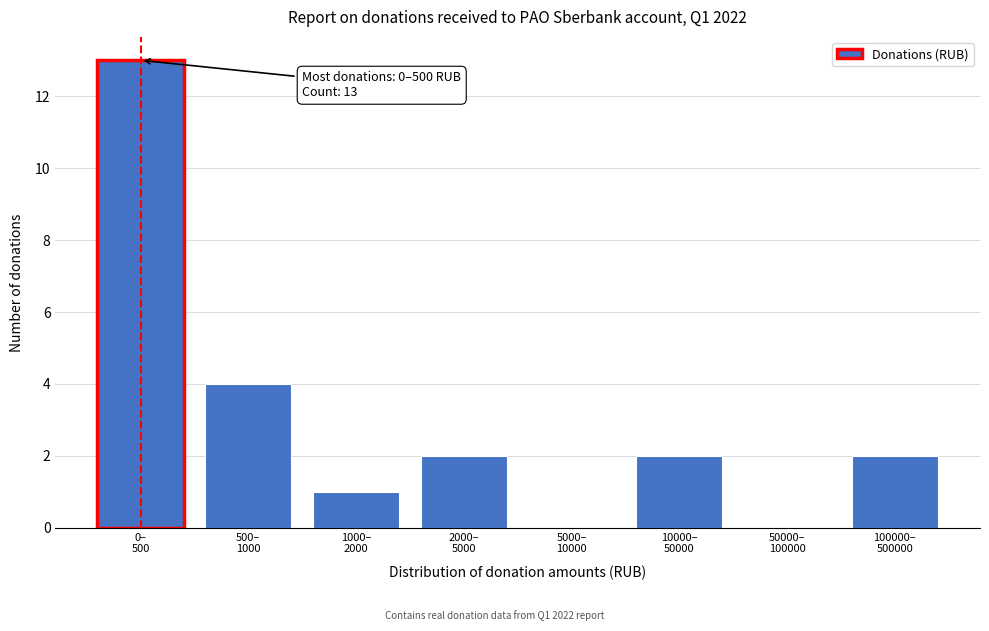

What is the sum of all values?

24